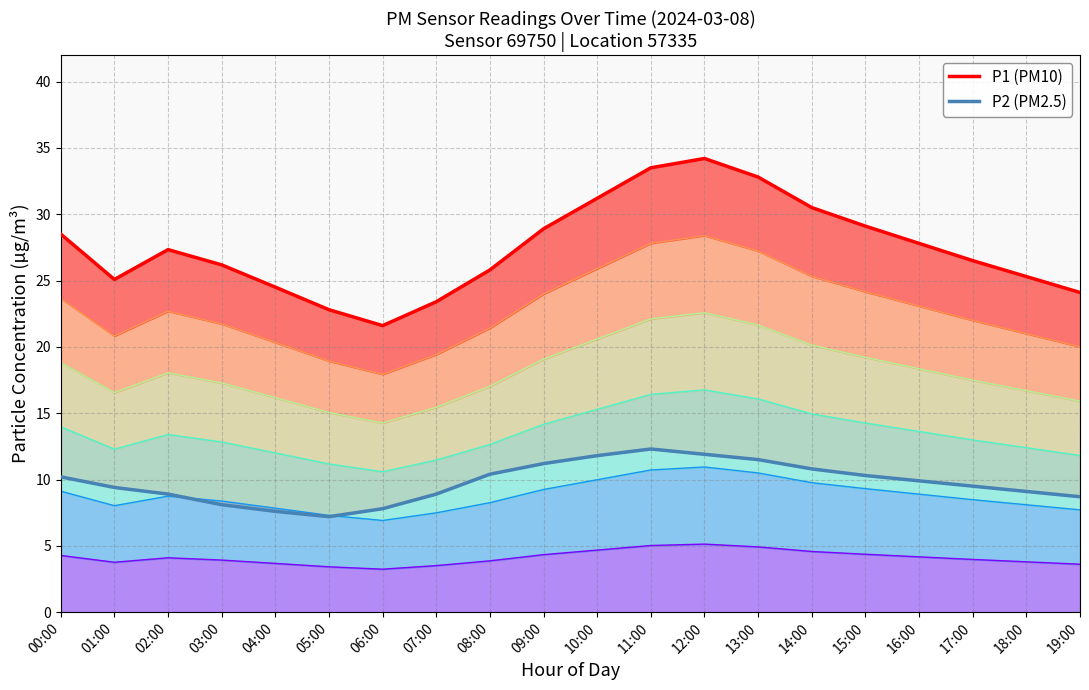

Reading left to right, extract all data points from this chart.

P1 (PM10): 28.5	25.1	27.3	26.2	24.5	22.8	21.6	23.4	25.8	28.9	31.2	33.5	34.2	32.8	30.5	29.1	27.8	26.5	25.3	24.1
P2 (PM2.5): 10.2	9.4	8.9	8.1	7.6	7.2	7.8	8.9	10.4	11.2	11.8	12.3	11.9	11.5	10.8	10.3	9.9	9.5	9.1	8.7